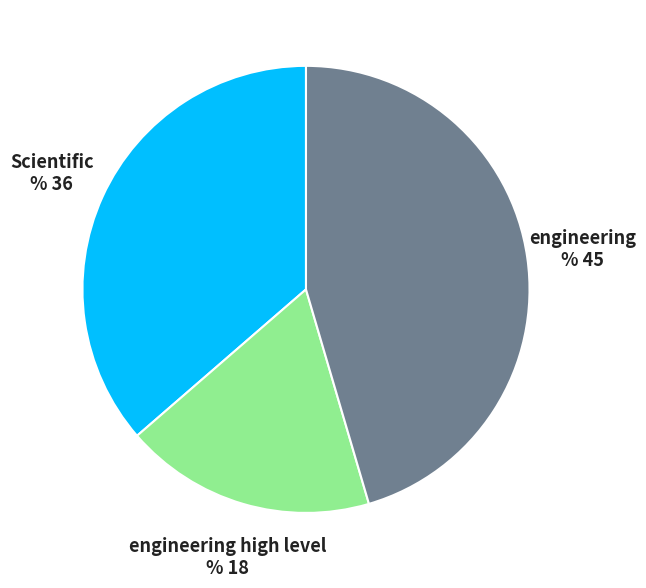

Count the number of slices in the pie.

3